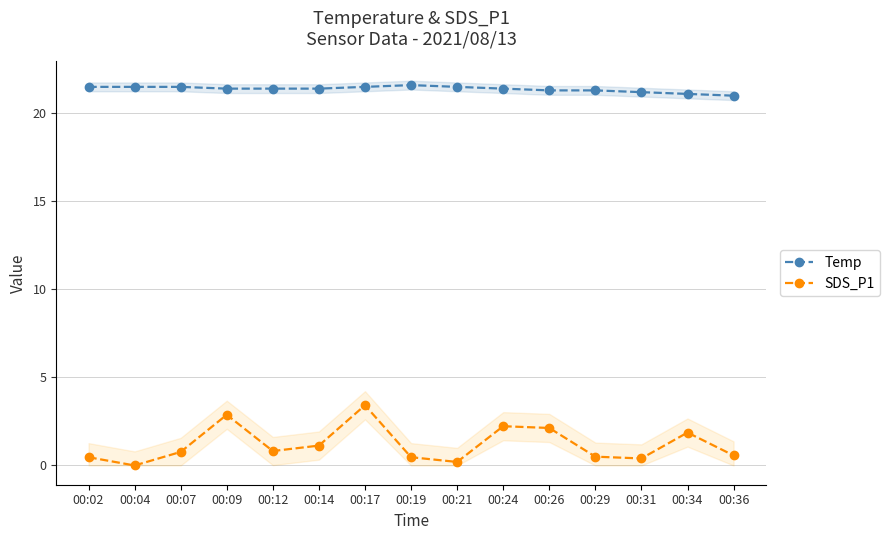

True or false: SDS_P1 and Temp intersect in this chart.

False